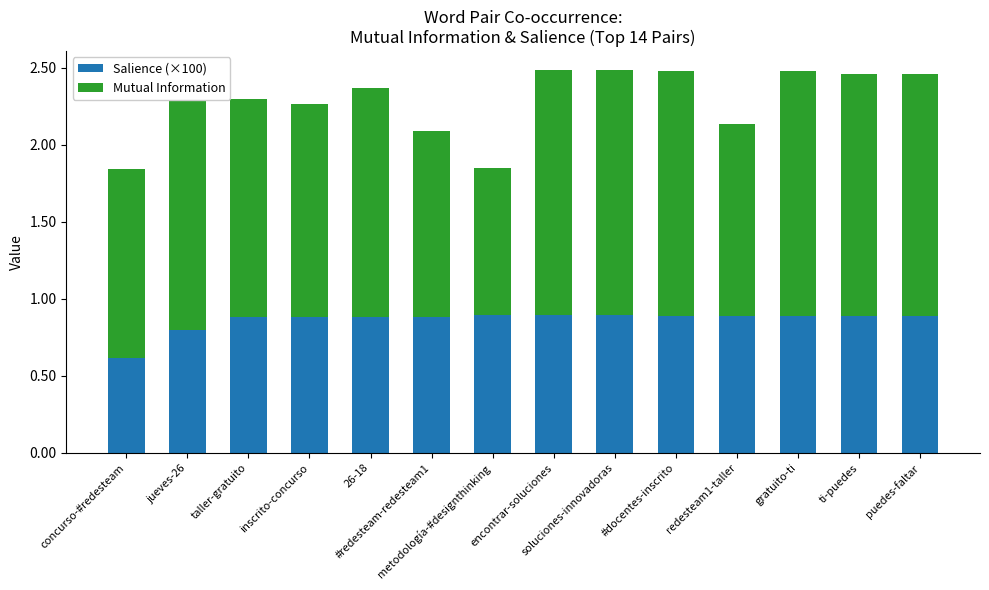

How many Salience (×100) values are between 0 and 1?

14